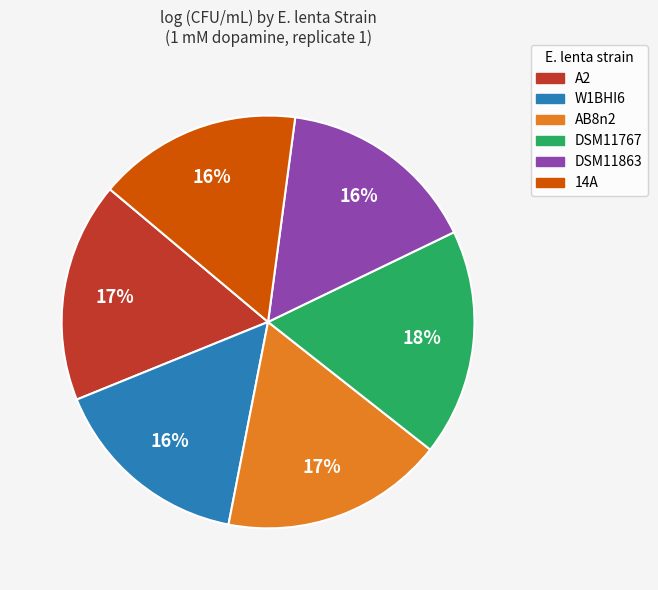

To the nearest percent, what portion does A2 represent?

17%